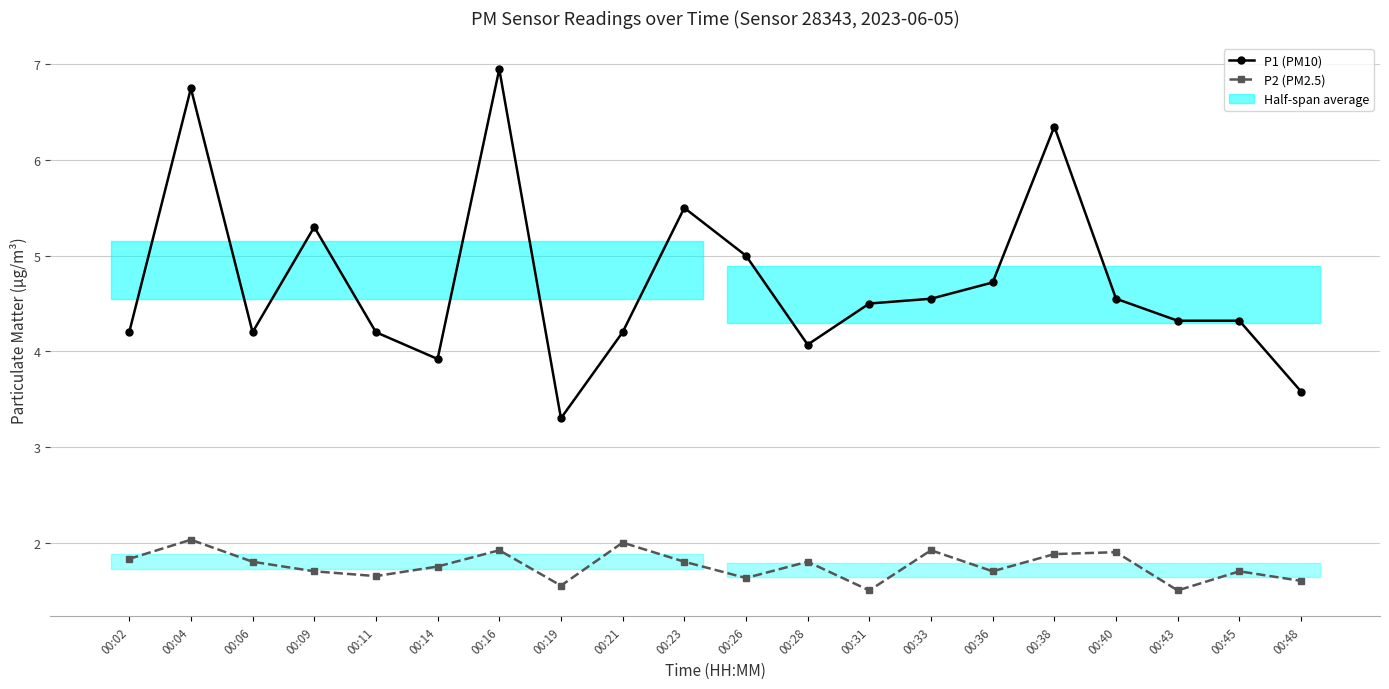

Which series has the largest total across all categories?

P1 (PM10)